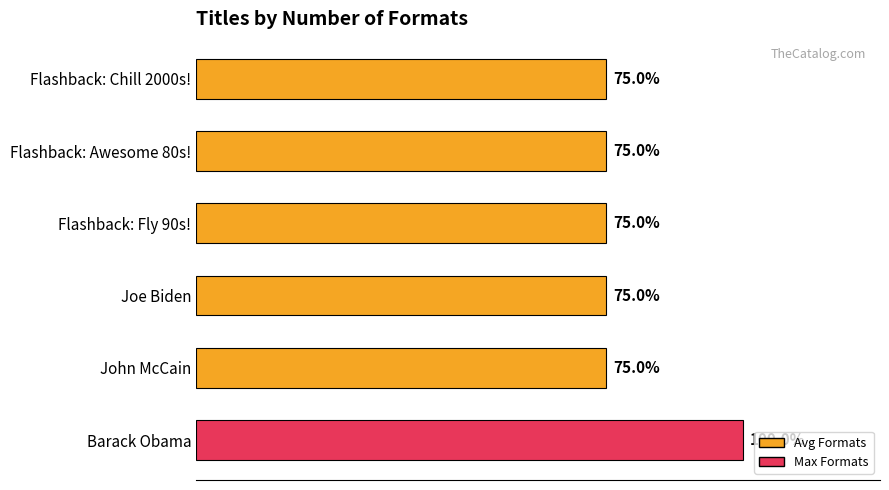

List the labels in order of value, largest first.

Barack Obama, Flashback: Chill 2000s!, Flashback: Awesome 80s!, Flashback: Fly 90s!, Joe Biden, John McCain